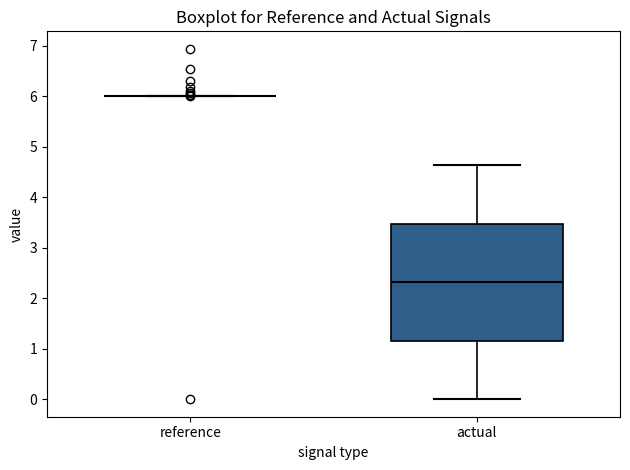

Which box is the tallest, from its lower edge to its upper edge?

actual